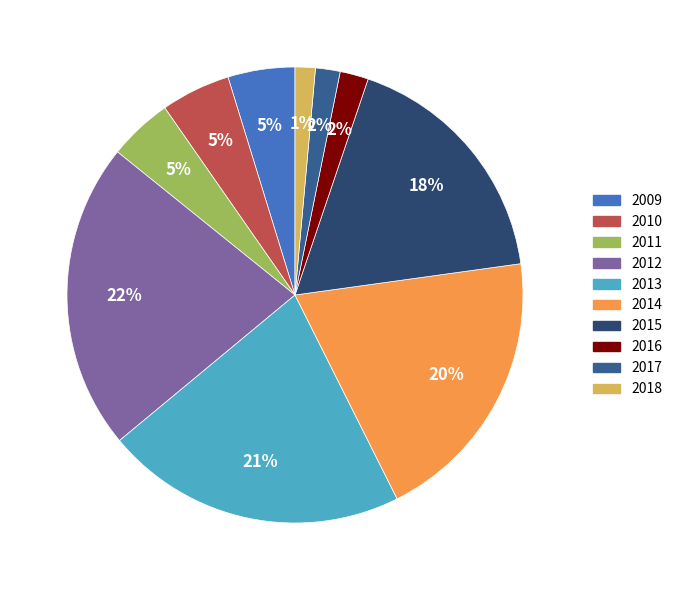

Count the number of slices in the pie.

10